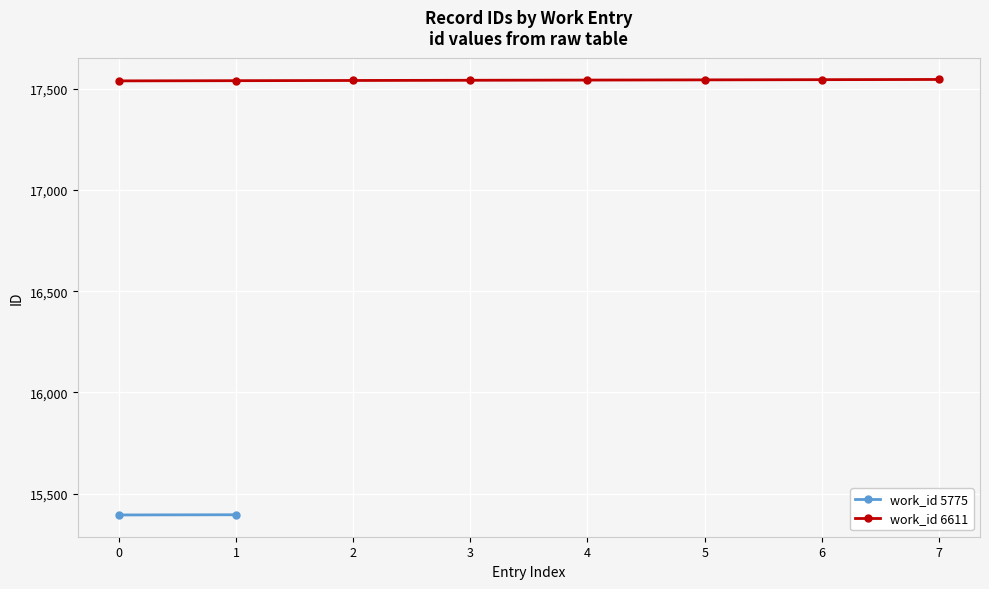

Reading left to right, extract all data points from this chart.

17540	17541	17542	17543	17544	17545	17546	17547